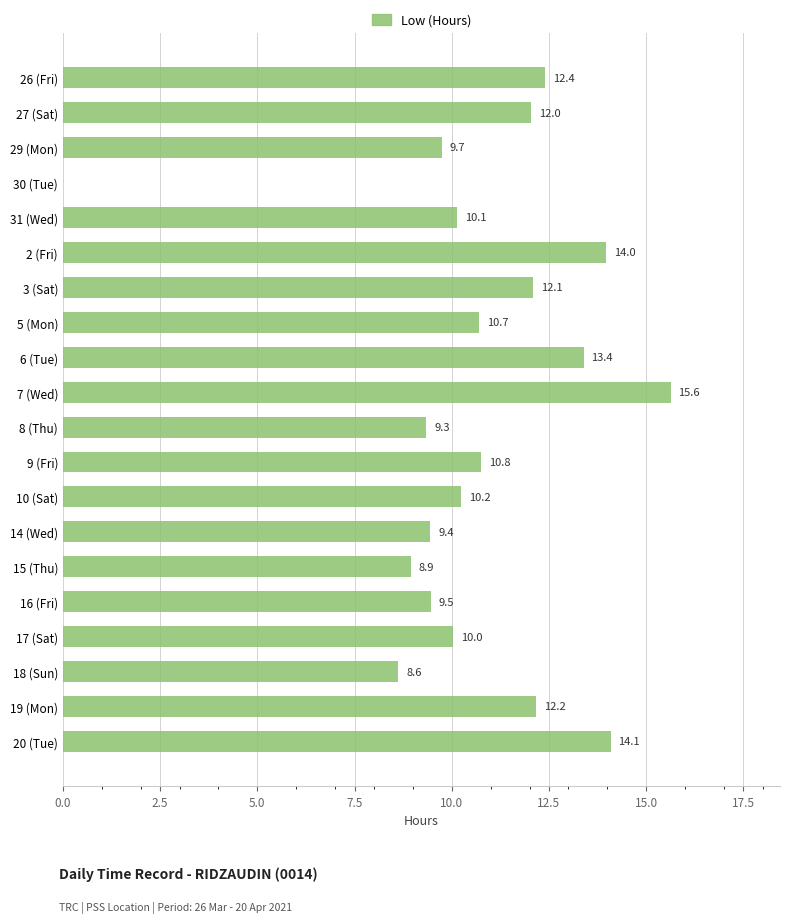

Which has a higher value, 5 (Mon) or 2 (Fri)?

2 (Fri)